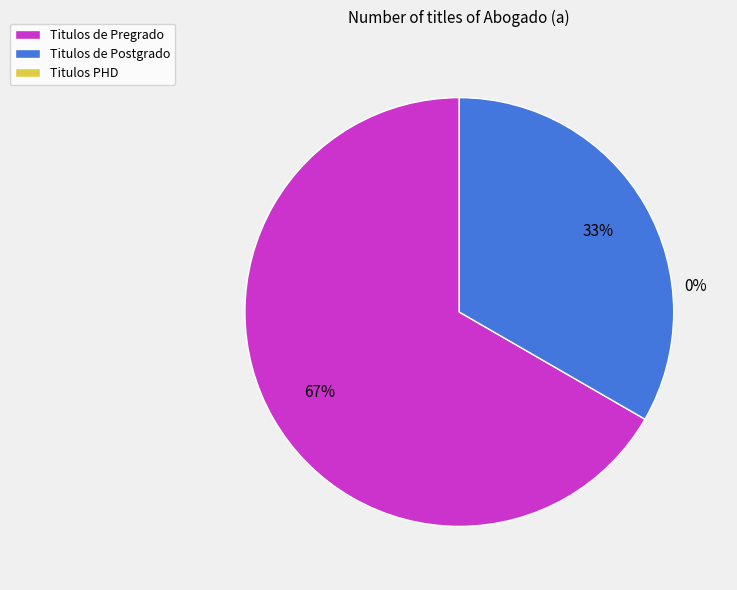

Which slice is the smallest?

Titulos PHD